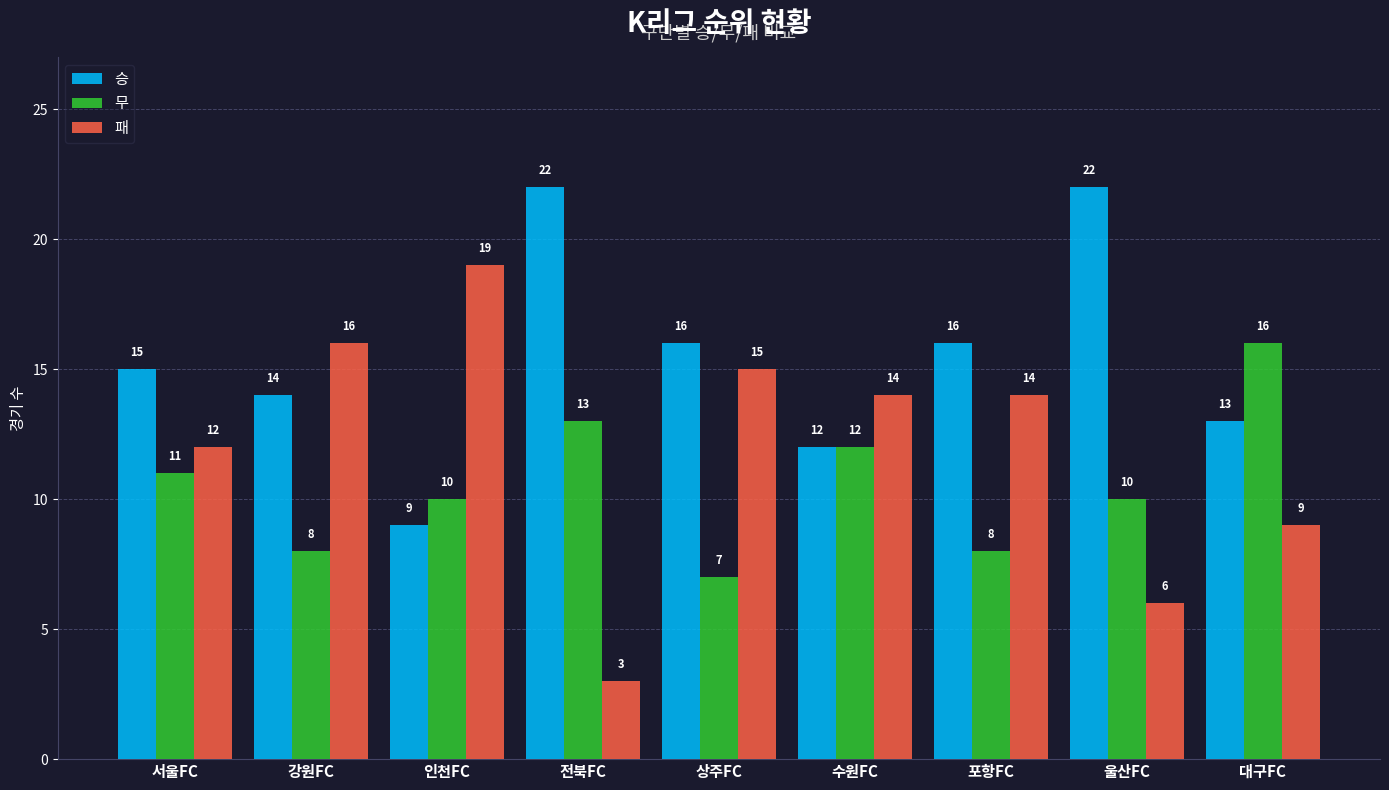

How many values in the 승 series are below 15?

4